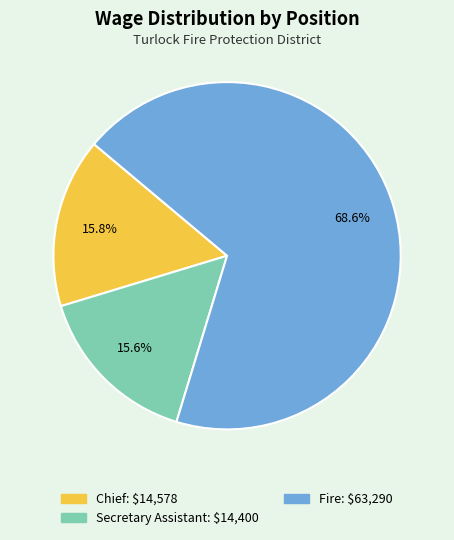

Is there a majority slice in this chart?

Yes